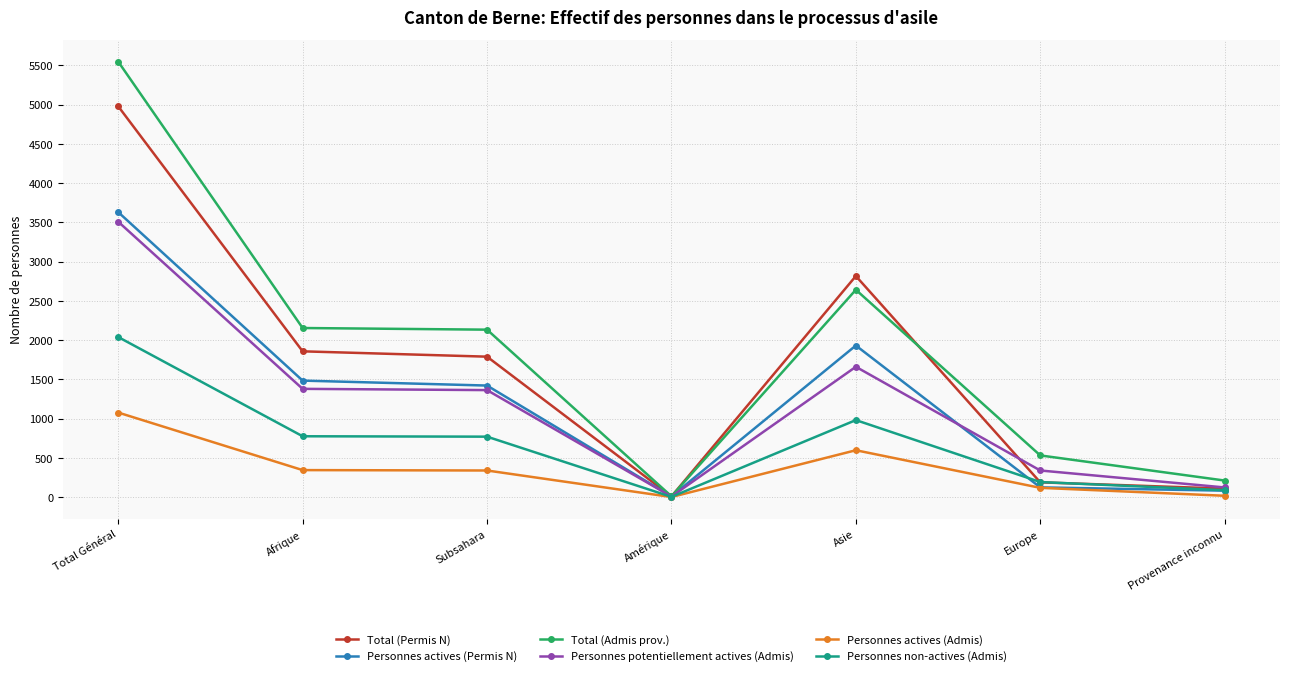

True or false: Total (Admis prov.) has more than 2 interior local peaks.

False